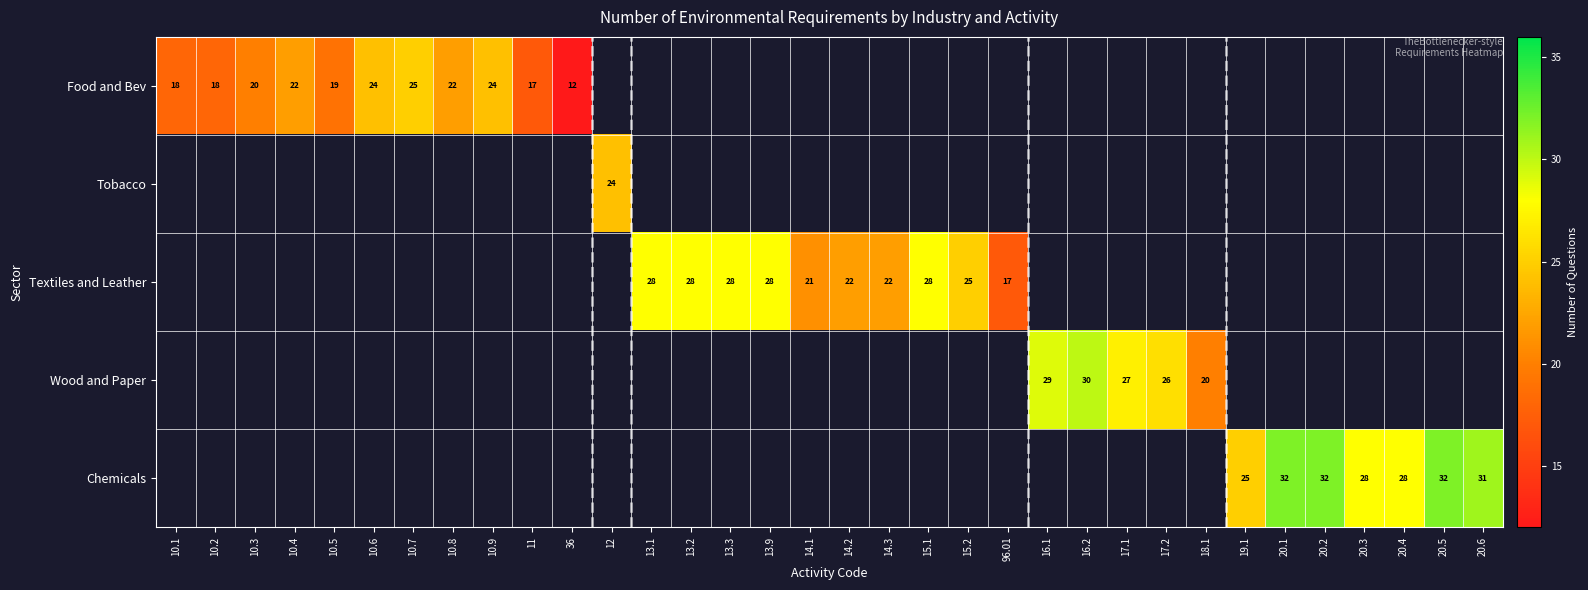

The Wood and Paper series shows 29 at 16.1. True or false?

True